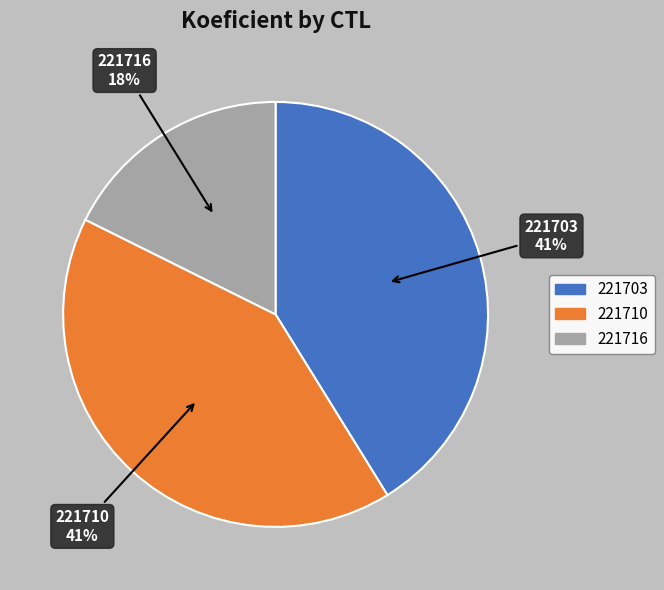

What is the ratio of the value at 221716 to the value at 221710?

0.4